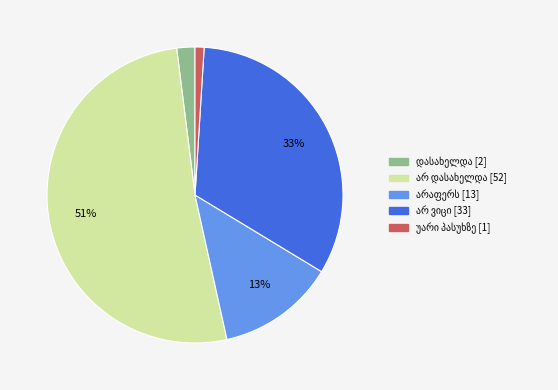

Is there any slice that represents more than half of the pie?

Yes